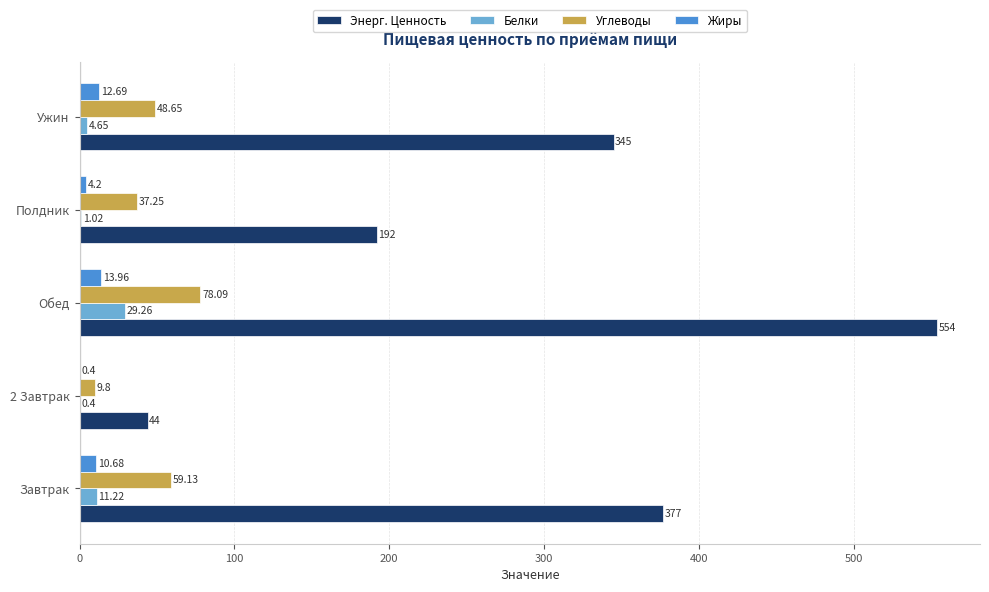

Which label corresponds to the largest value in the chart?

Обед